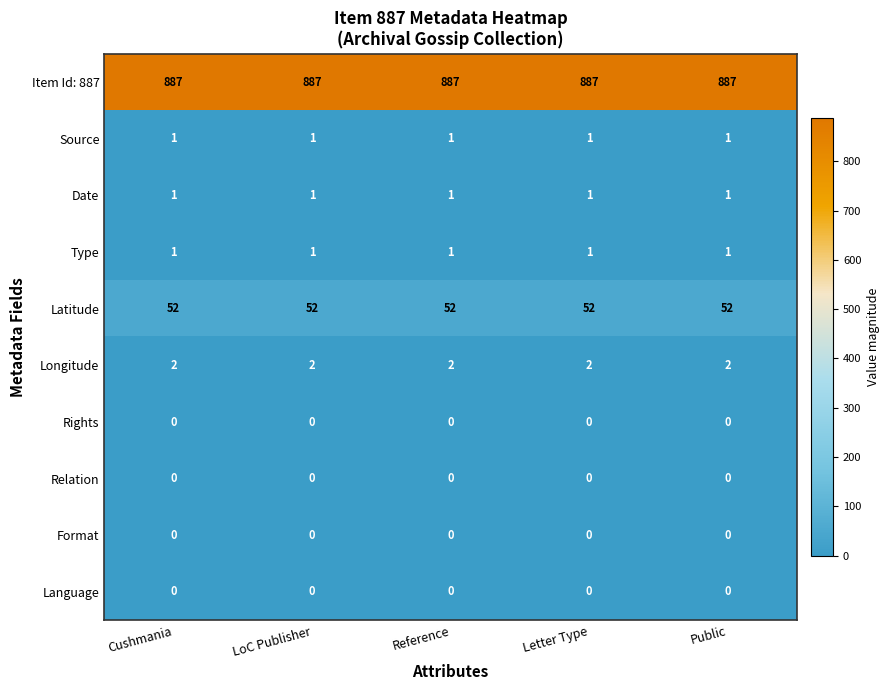

At how many categories does at least one series exceed 813?

5